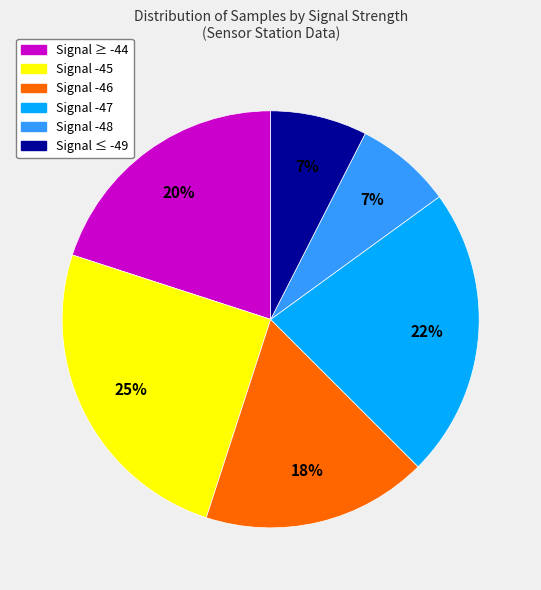

To the nearest percent, what is the average slice percentage?

17%